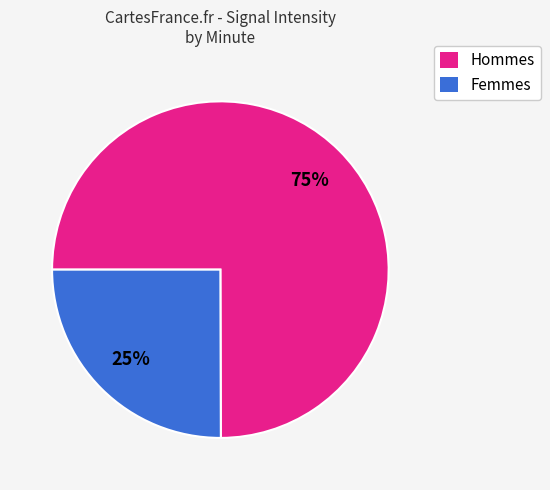

Which slice is the largest?

Hommes